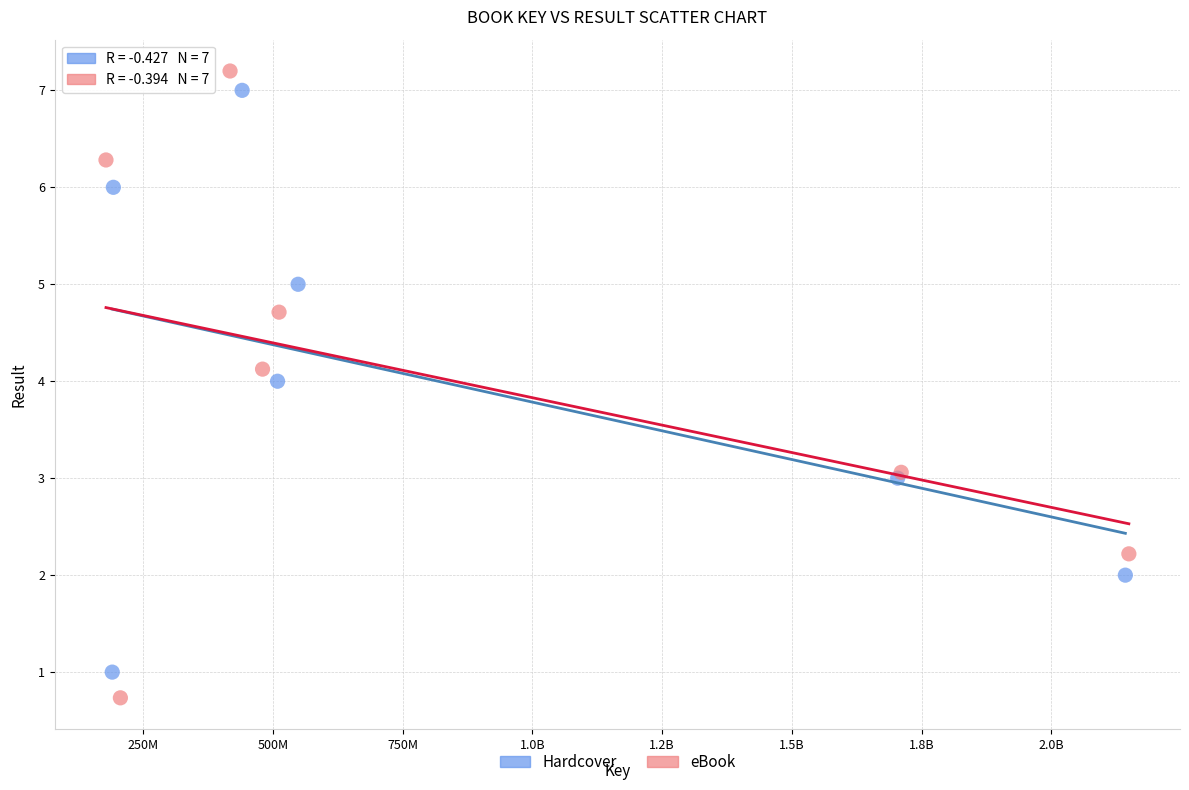

Which series has the widest spread of Y values?

eBook